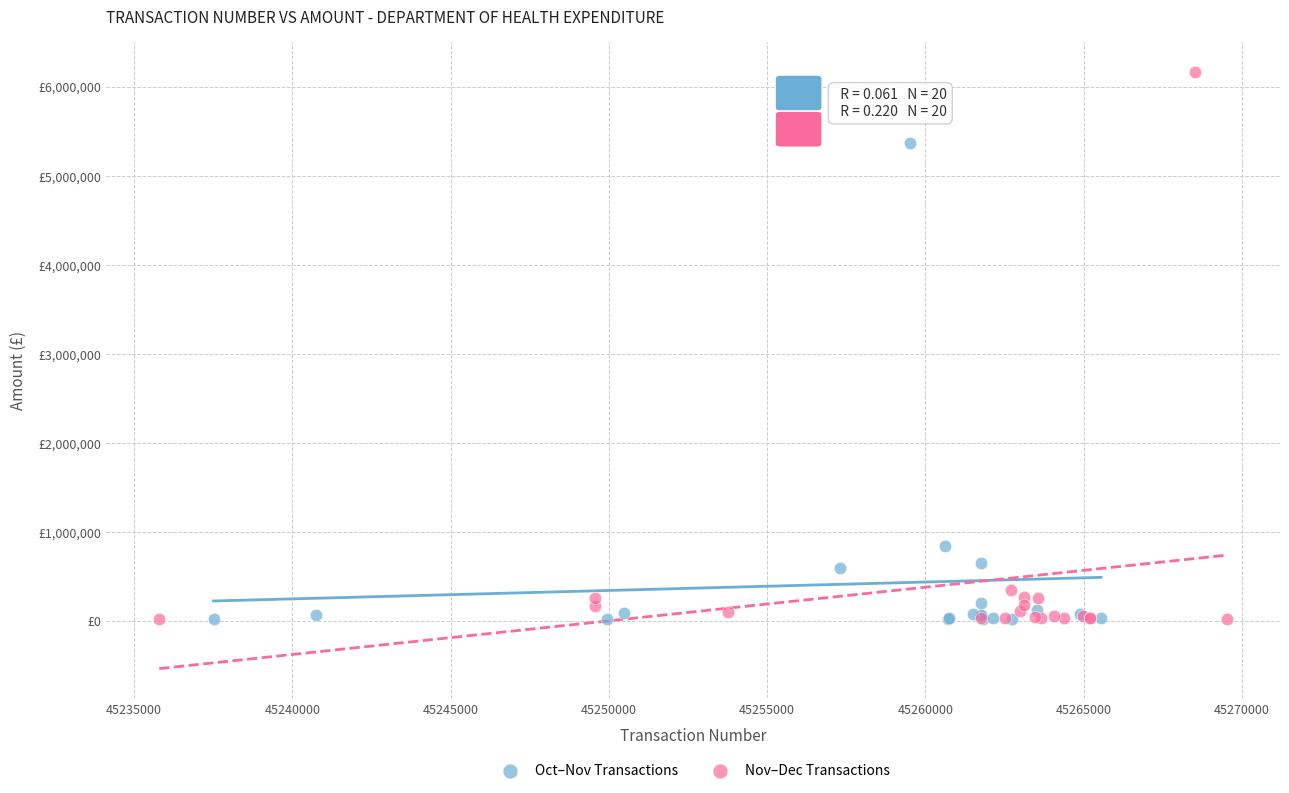

What are all the series names shown in the legend?

Oct–Nov Transactions, Nov–Dec Transactions